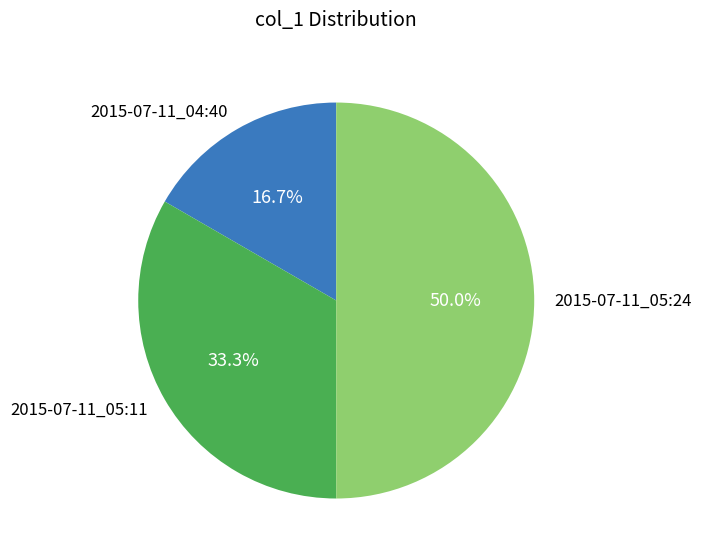

Rank the categories by value from lowest to highest.

2015-07-11_04:40, 2015-07-11_05:11, 2015-07-11_05:24